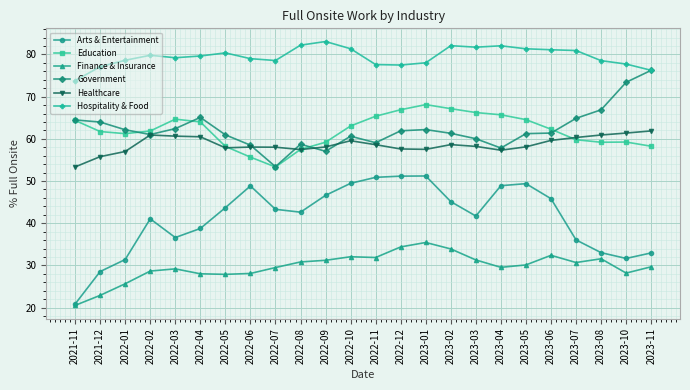

What is the label of the 24th point from the right?

2021-11